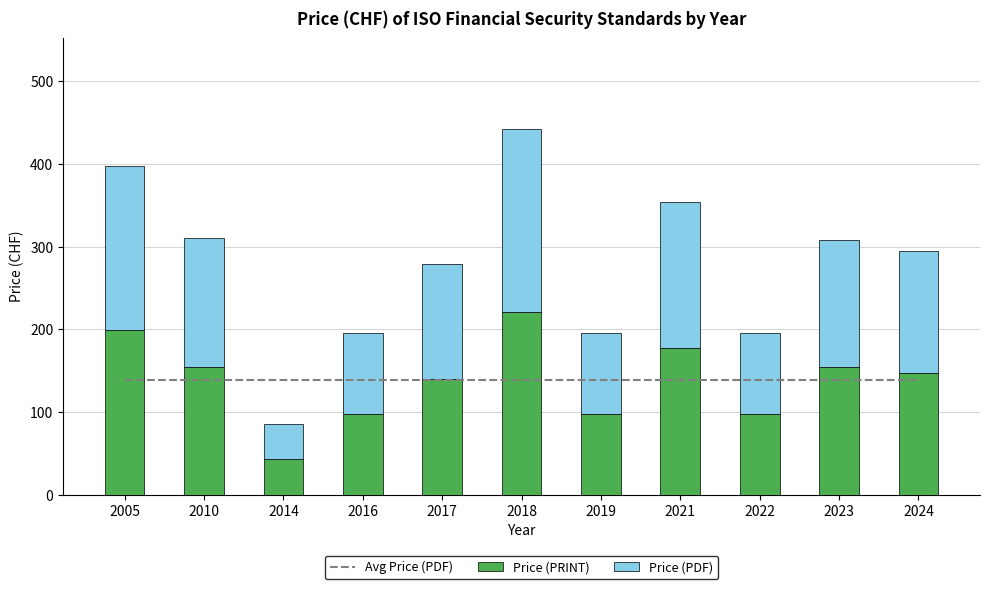

What is the value of the Avg Price (PDF) bar at the 2nd from the left?

139.1